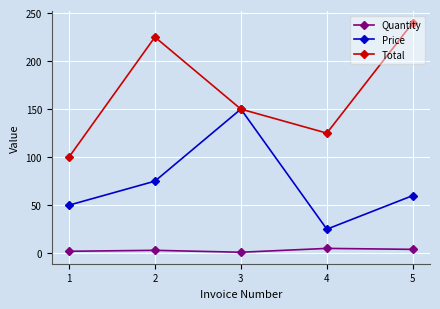

What is the highest value of the Total series?

240